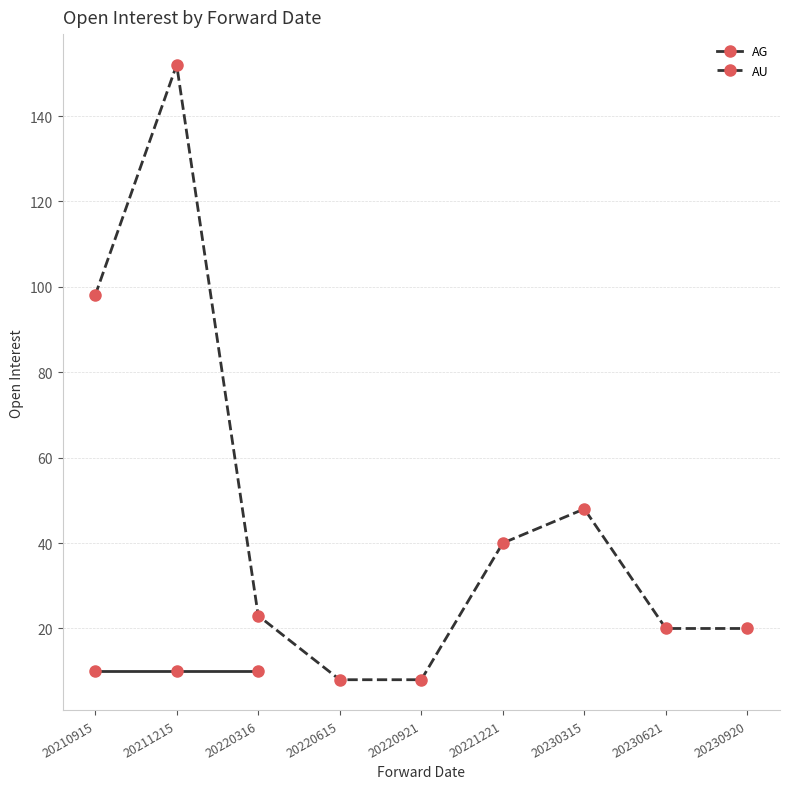

The value at 20221221 is 28. True or false?

False